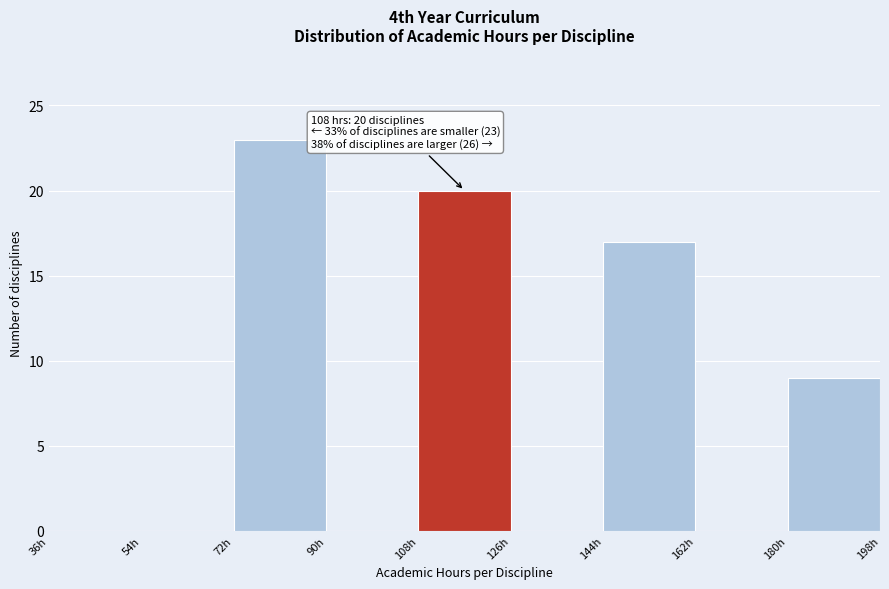

Over which range of the x-axis is the bar tallest?

72 to 90